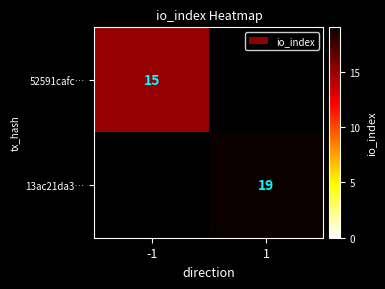

The 13ac21da3… series shows 31.7 at 1. True or false?

False